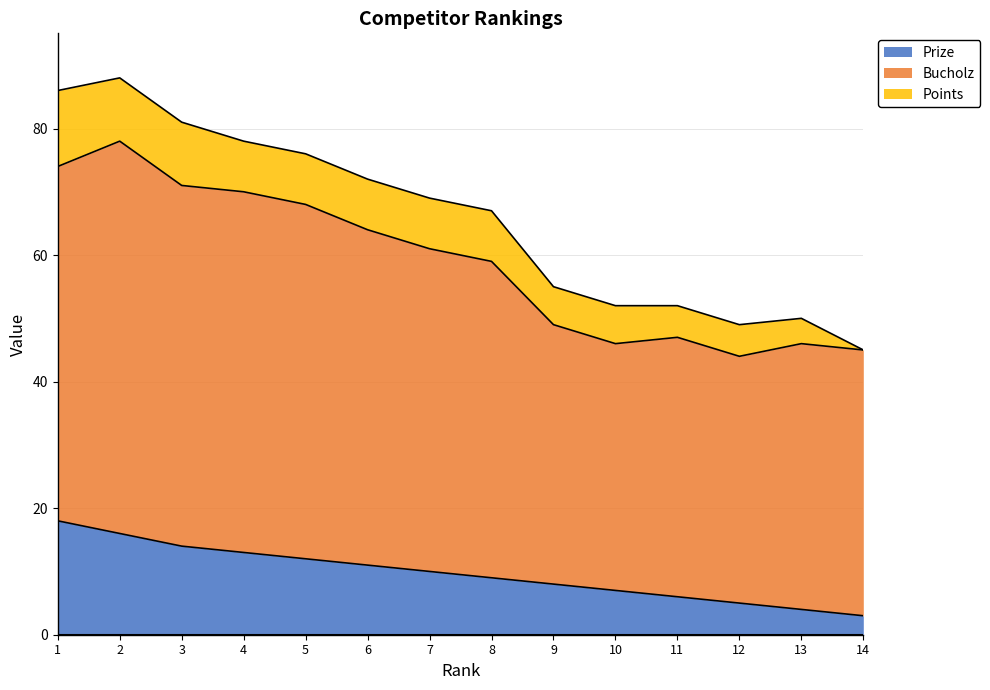

Which series has the largest range (max minus min)?

Bucholz